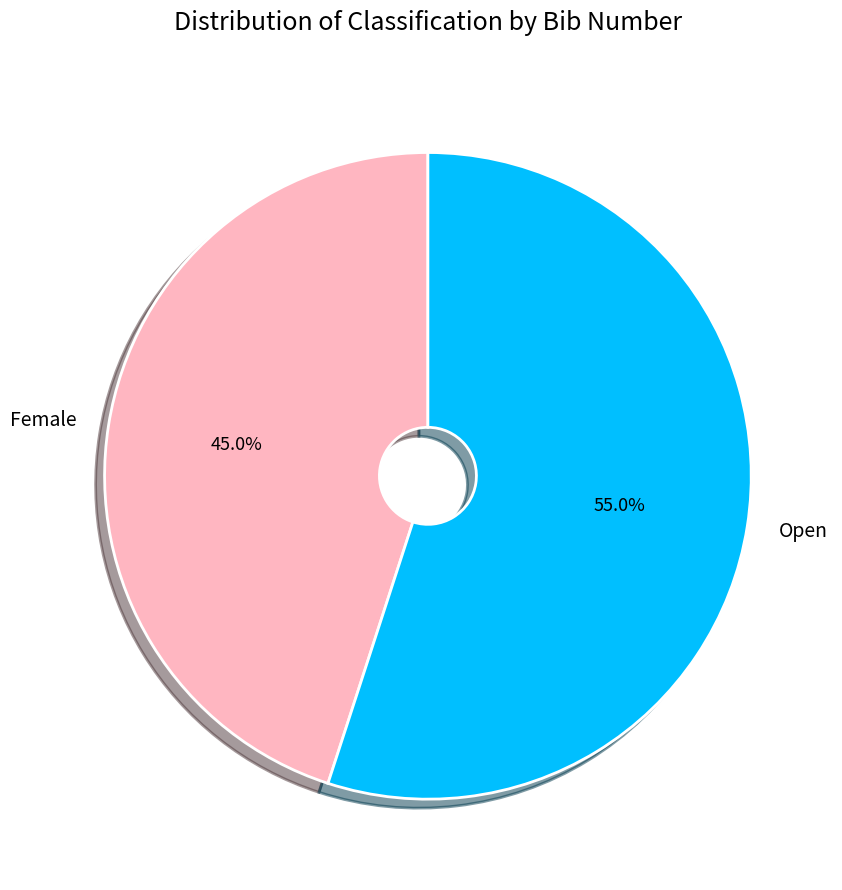

Does any single category account for the majority?

Yes